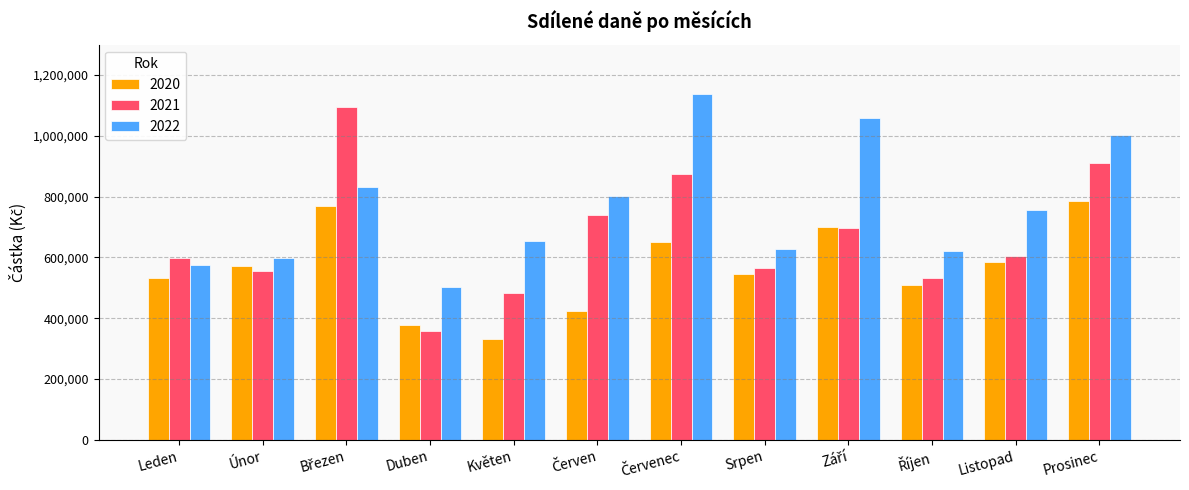

Which label corresponds to the smallest value in the chart?

Květen